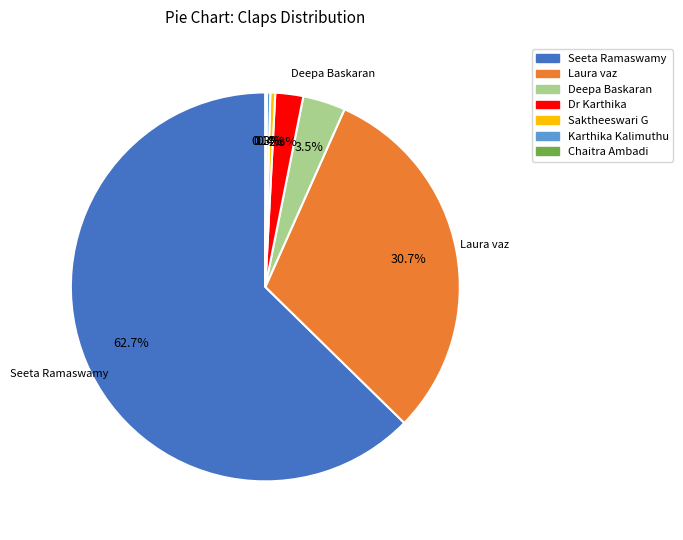

Does any single category account for the majority?

Yes